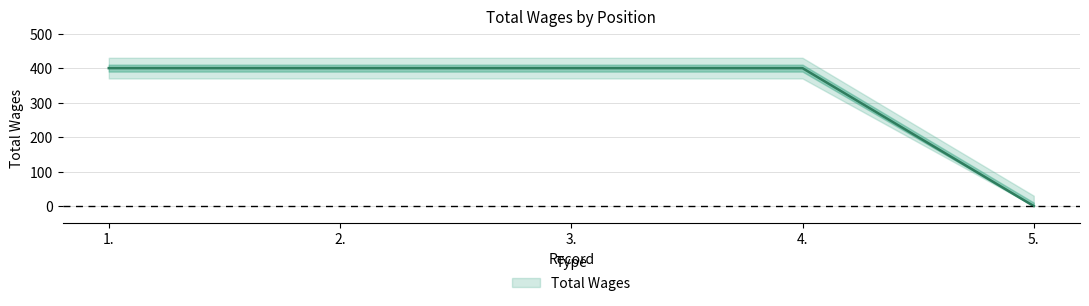

Rank the categories by value from lowest to highest.

5., 1., 2., 3., 4.